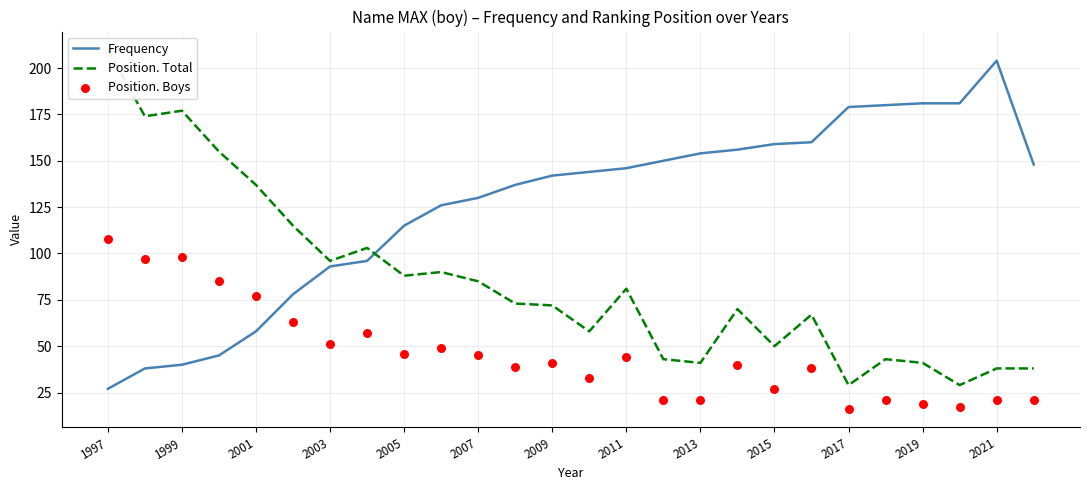

Which series contains the highest Y value?

Position. Total